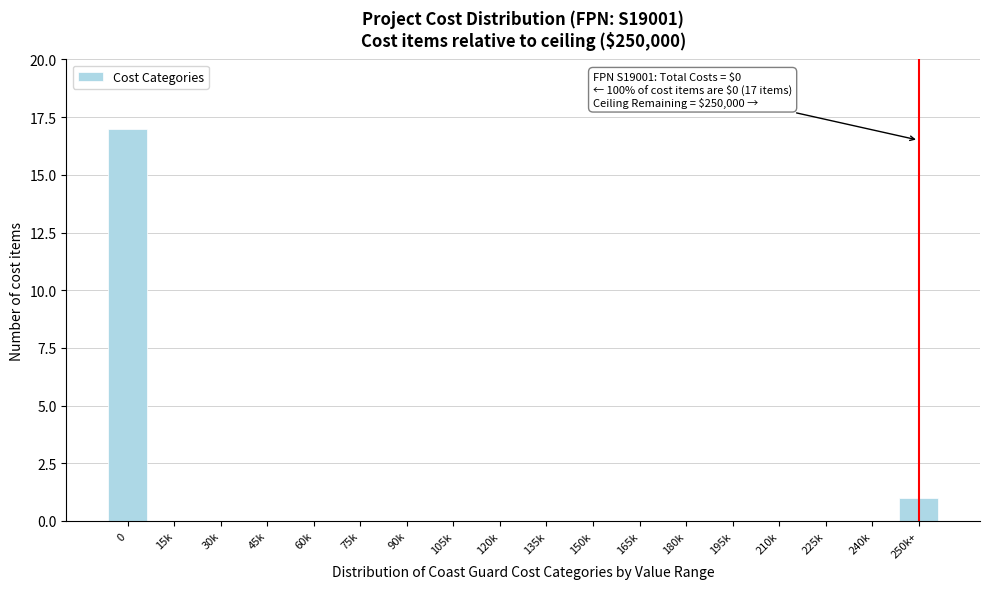

Reading right to left, what are all the values shown in this chart?

250k+=1	240k=0	225k=0	210k=0	195k=0	180k=0	165k=0	150k=0	135k=0	120k=0	105k=0	90k=0	75k=0	60k=0	45k=0	30k=0	15k=0	0=17